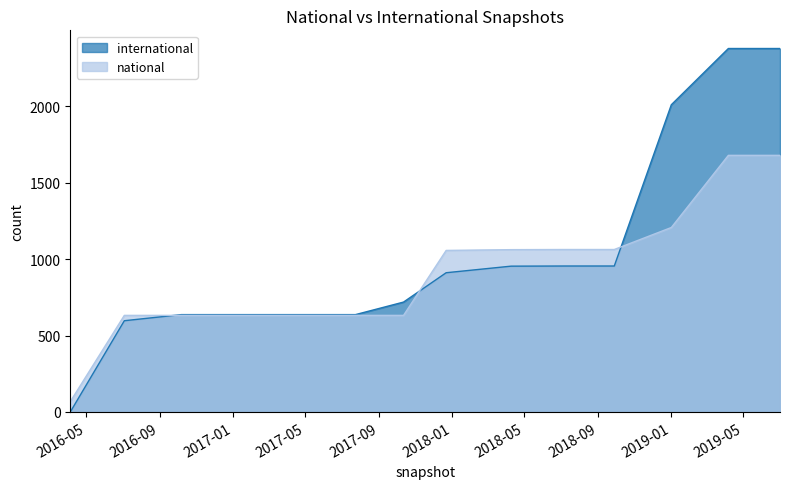

How many distinct data groups are displayed?

2